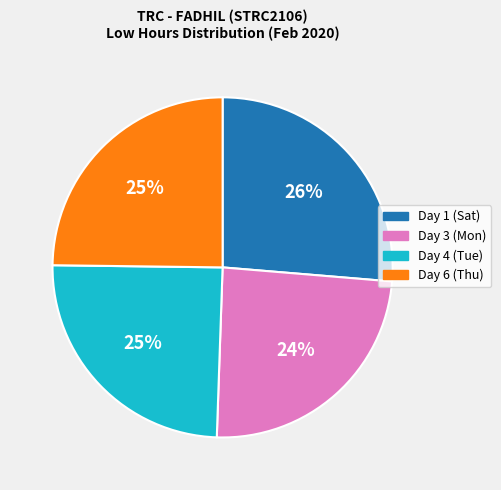

What percentage is the Day 1 (Sat) slice, to the nearest percent?

26%